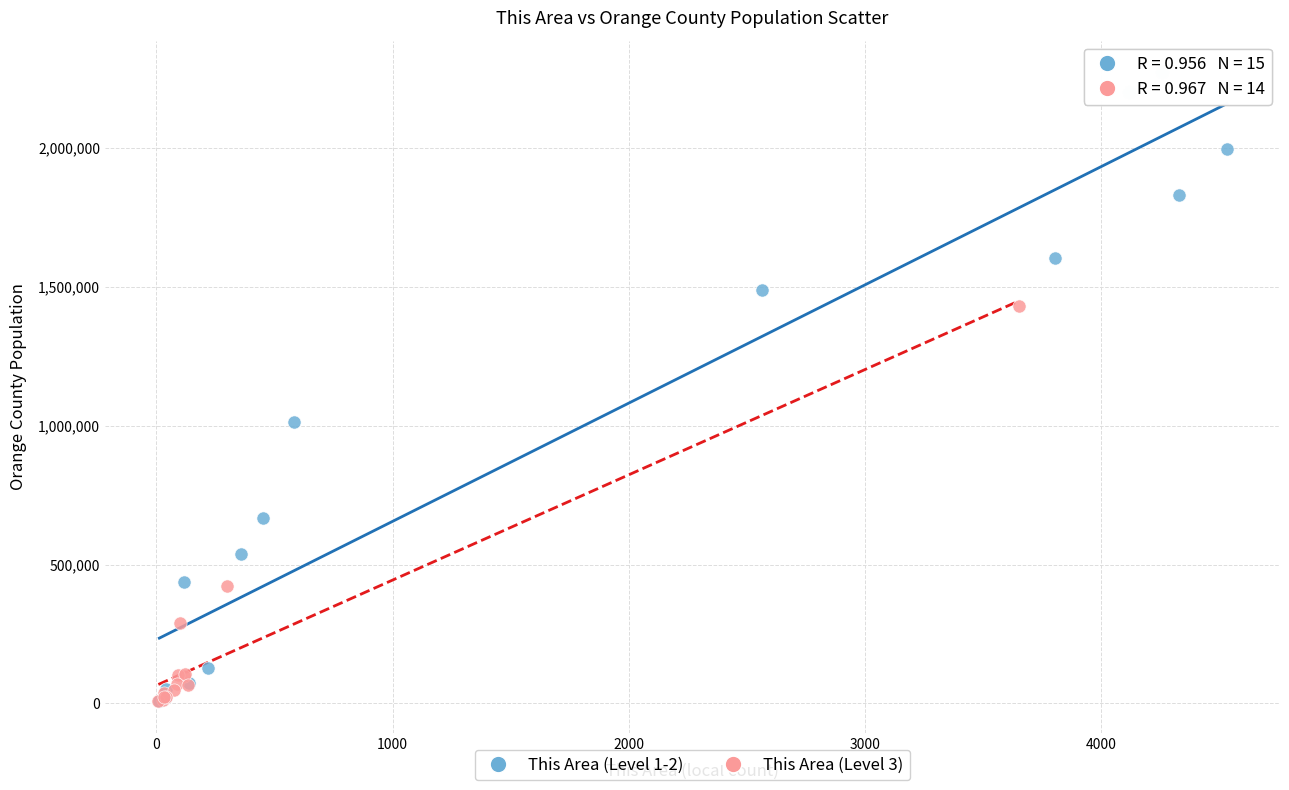

Which series has the largest Y range (max minus min)?

This Area (Level 1-2)